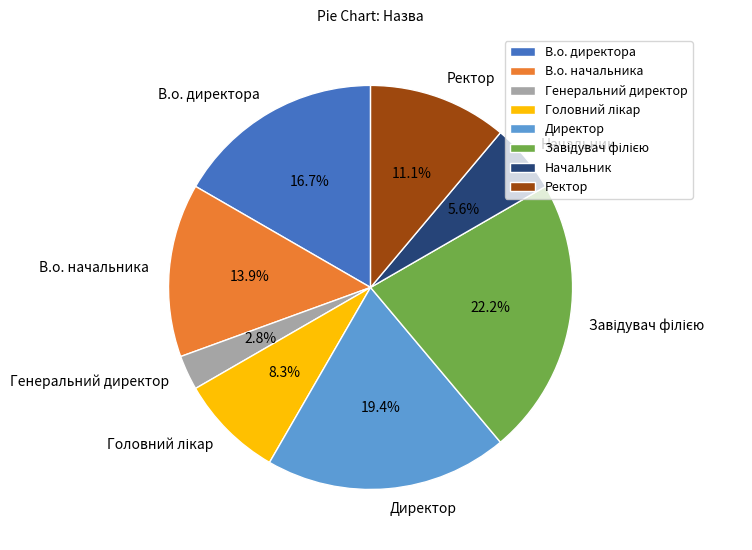

To the nearest percent, what is the difference between the largest and smallest slice percentages?

19%